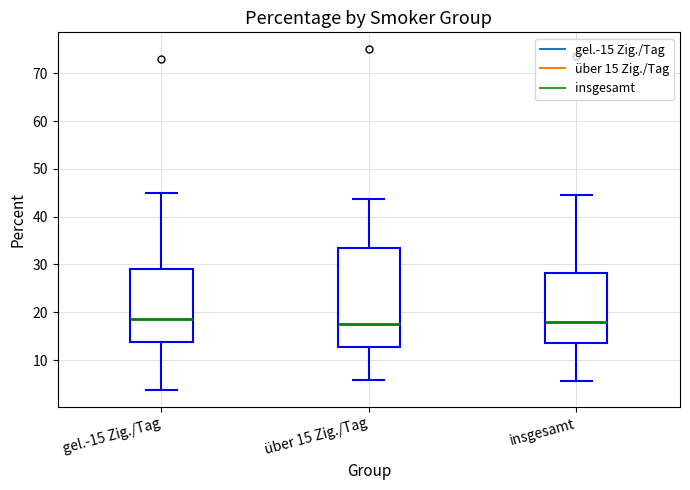

Reading left to right, transcribe this box plot: for each box, give where its median line is, the range the box spans, and where its two whiskers end, as read against the y-axis. The values are not printed on the chart, so give them approximately, as read against the axis.

gel.-15 Zig./Tag: median 19, box 14 to 29, whiskers 4 to 45
über 15 Zig./Tag: median 17, box 13 to 33, whiskers 6 to 44
insgesamt: median 18, box 14 to 28, whiskers 6 to 44